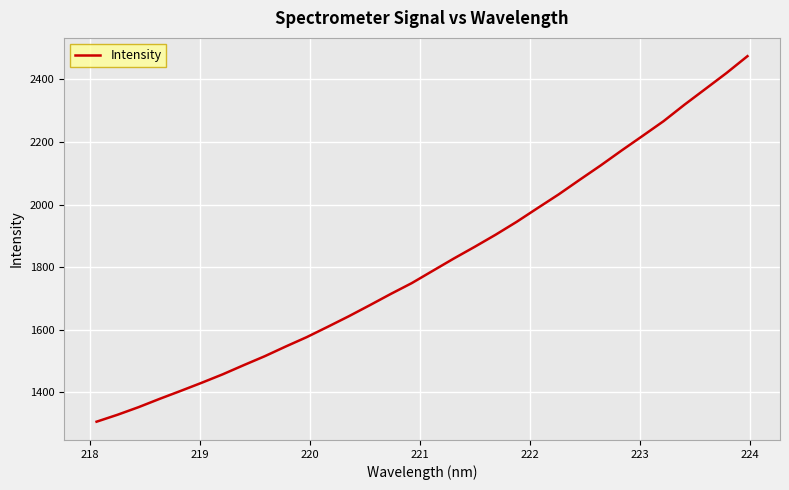

What is the smallest value displayed?

1306.5